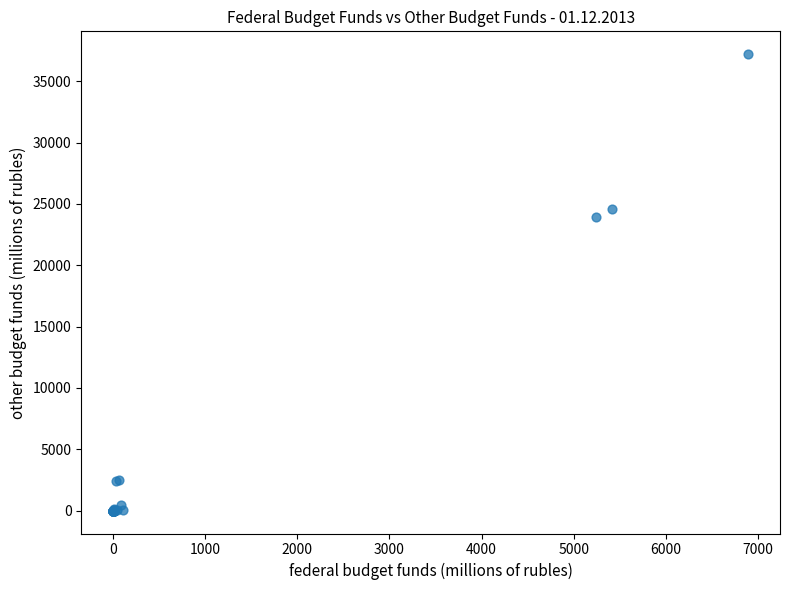

What Y value in the scatter plot is closest to 18603?

23938.1